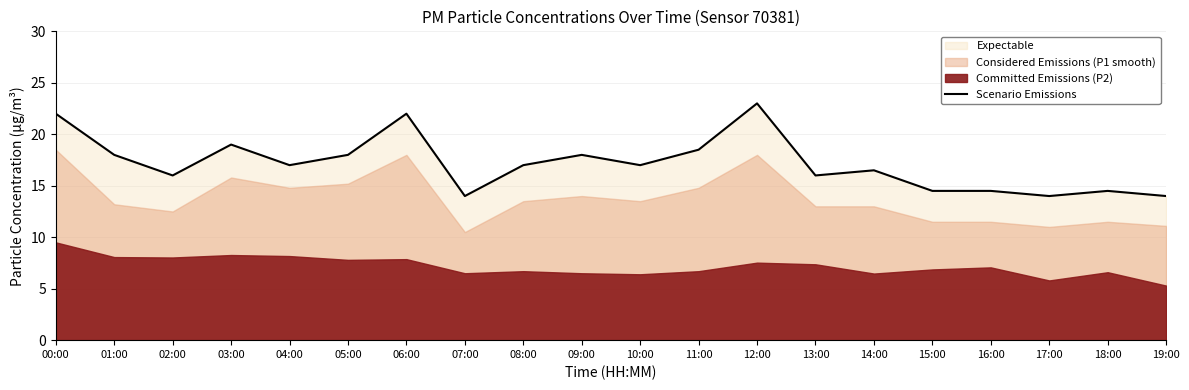

Reading left to right, extract all data points from this chart.

22.0	18.0	16.0	19.0	17.0	18.0	22.0	14.0	17.0	18.0	17.0	18.5	23.0	16.0	16.5	14.5	14.5	14.0	14.5	14.0